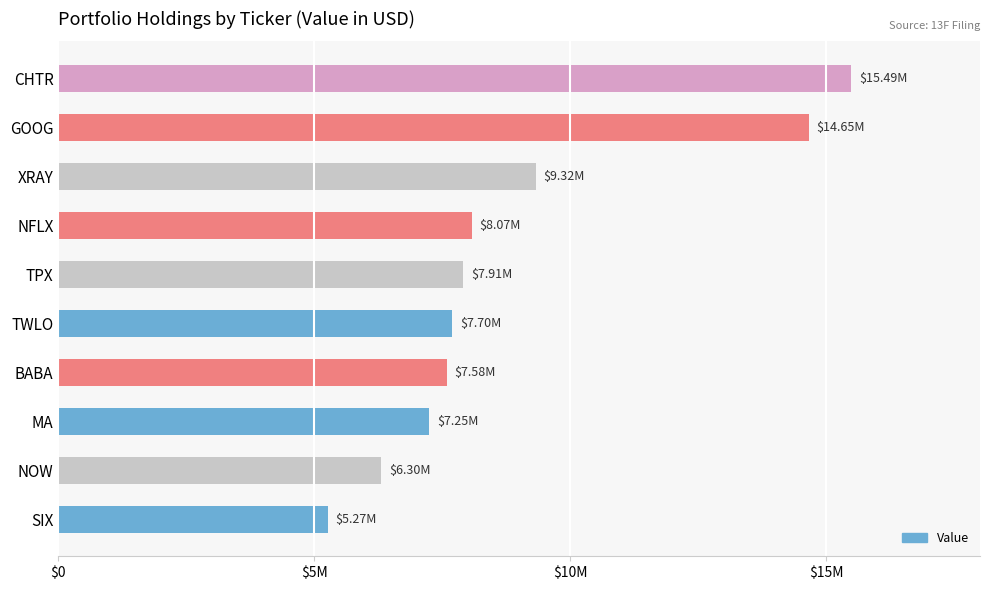

Are the bars horizontal?

Yes